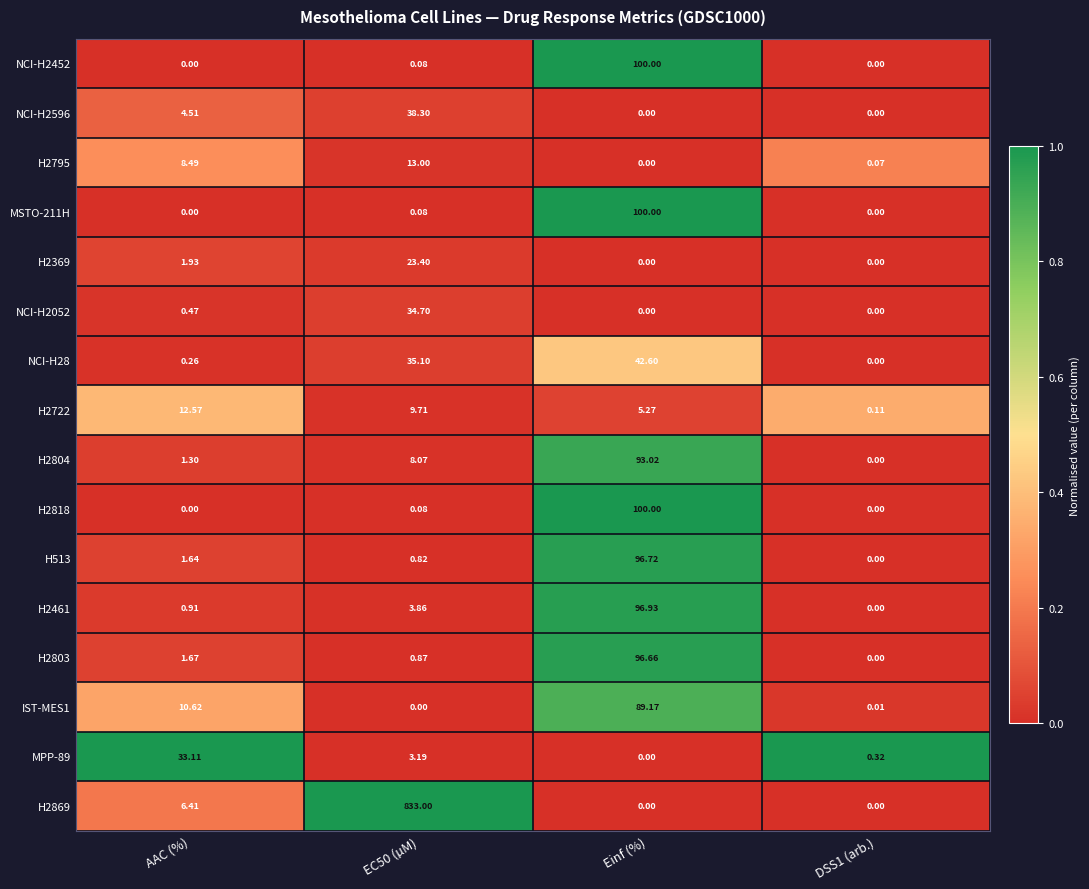

Where is NCI-H2052 nearest to the value 17?

AAC (%)